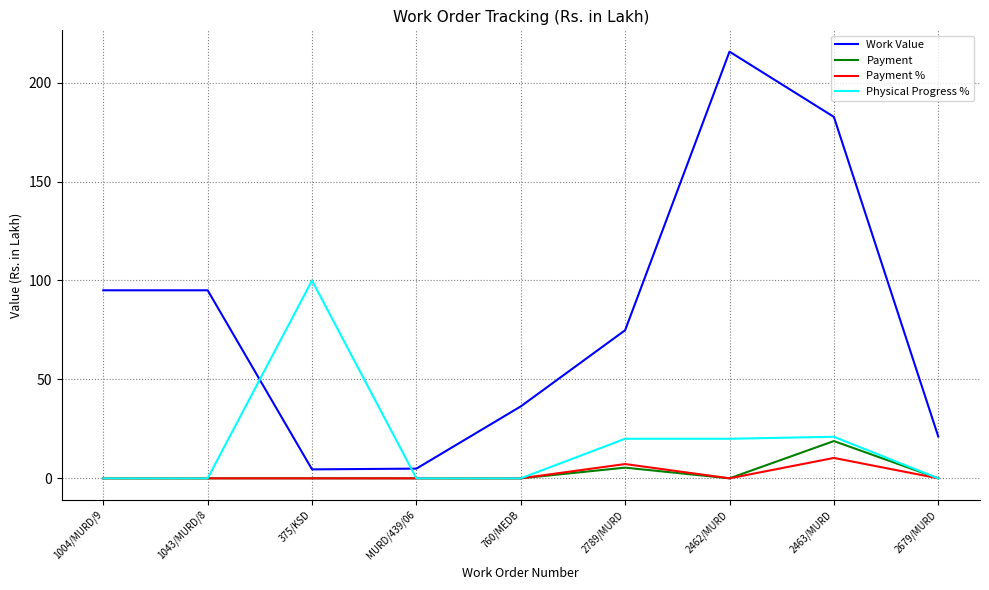

True or false: Payment has a value of 0.0 at 2679/MURD.

True